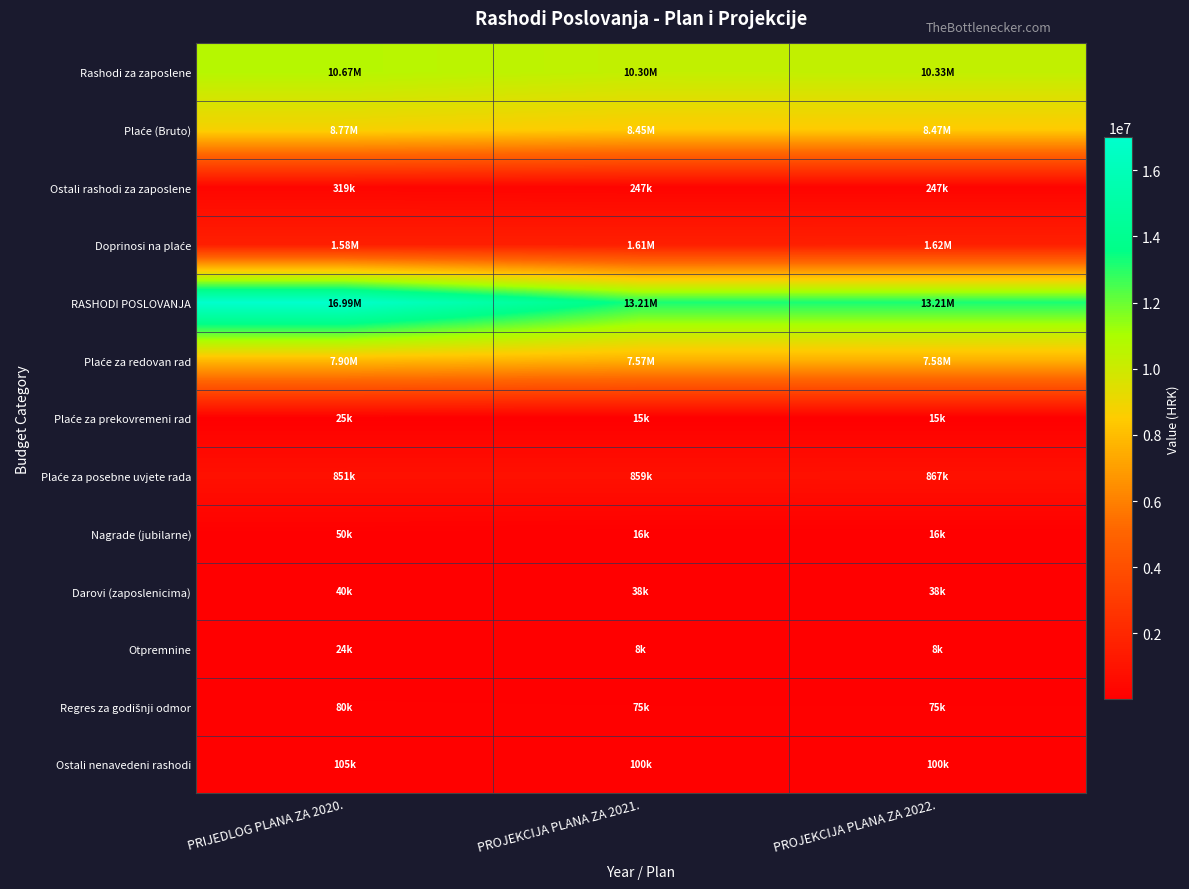

At which category is the sum across all series the highest?

PRIJEDLOG PLANA ZA 2020.